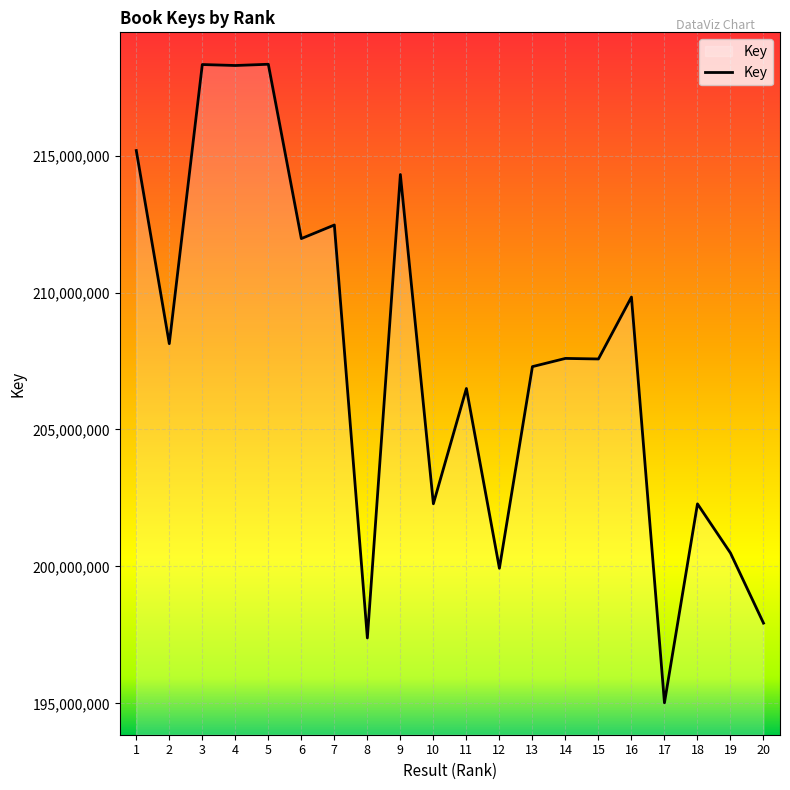

What is the sum of the values at 10 and 5?

420623499